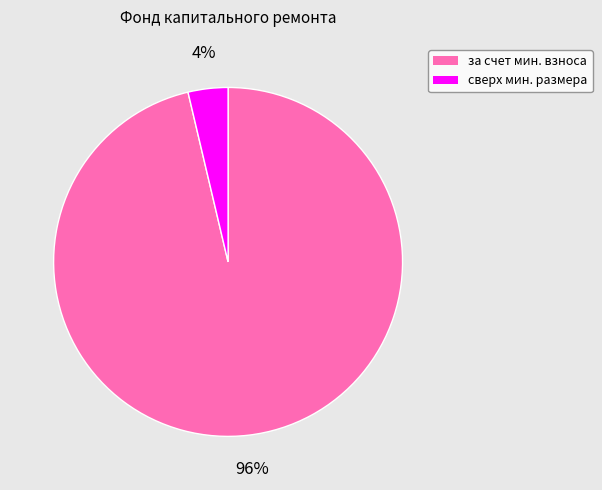

Is there a majority slice in this chart?

Yes